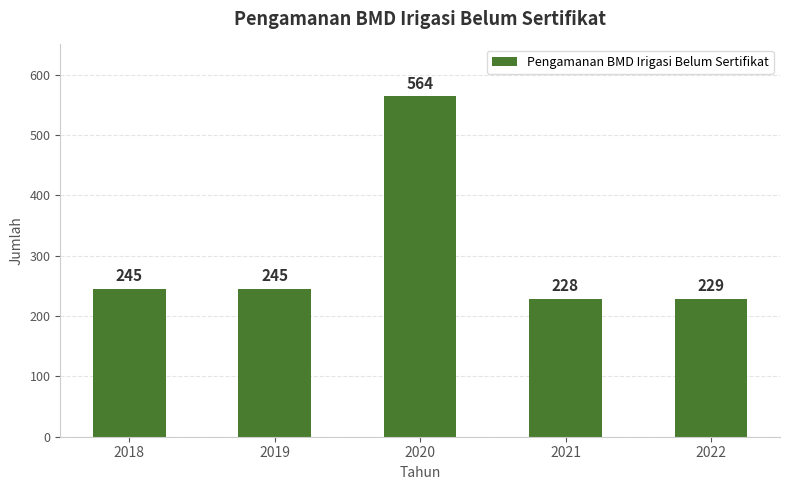

What is the approximate value at 2022, to the nearest 10?

230